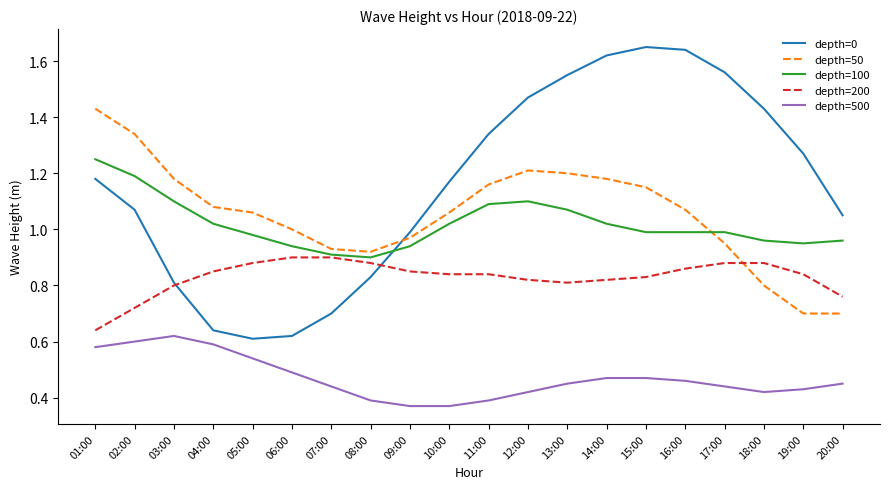

Does the chart display data point markers on the line(s)?

No